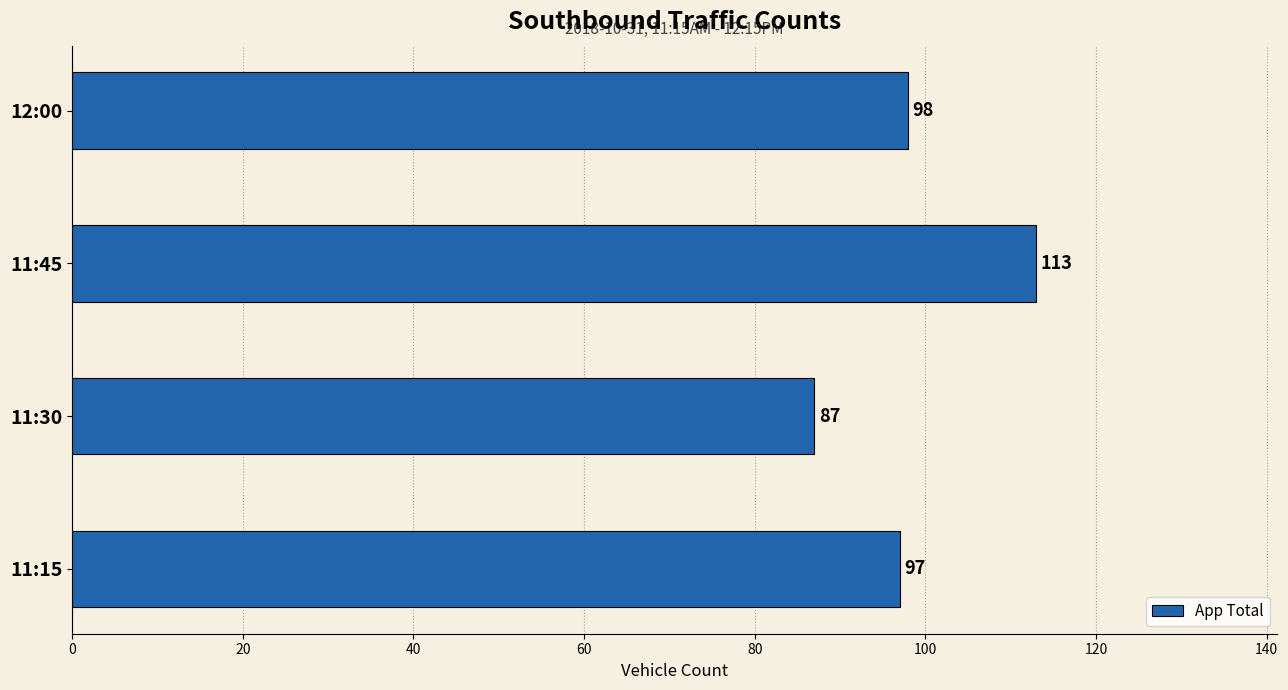

What is the change in value from 11:15 to 11:30?

-10